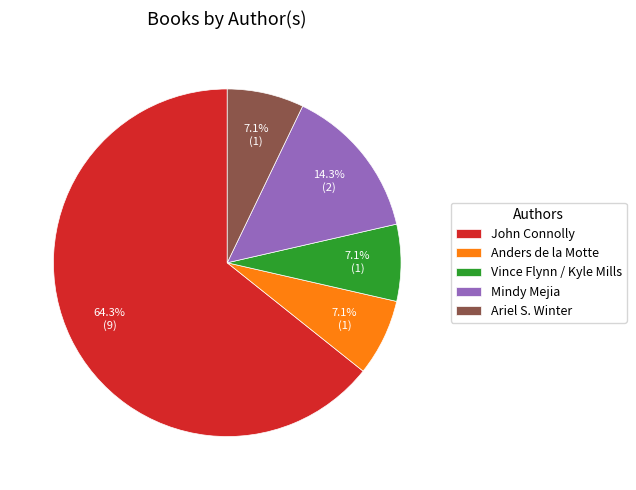

To the nearest percent, what is the difference between the largest and smallest slice percentages?

57%